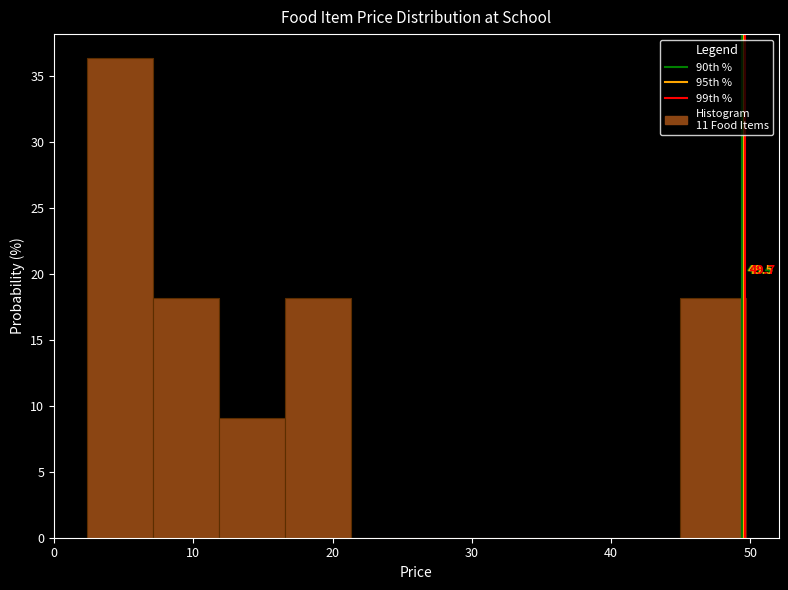

Over which range of the x-axis is the bar tallest?

2 to 7